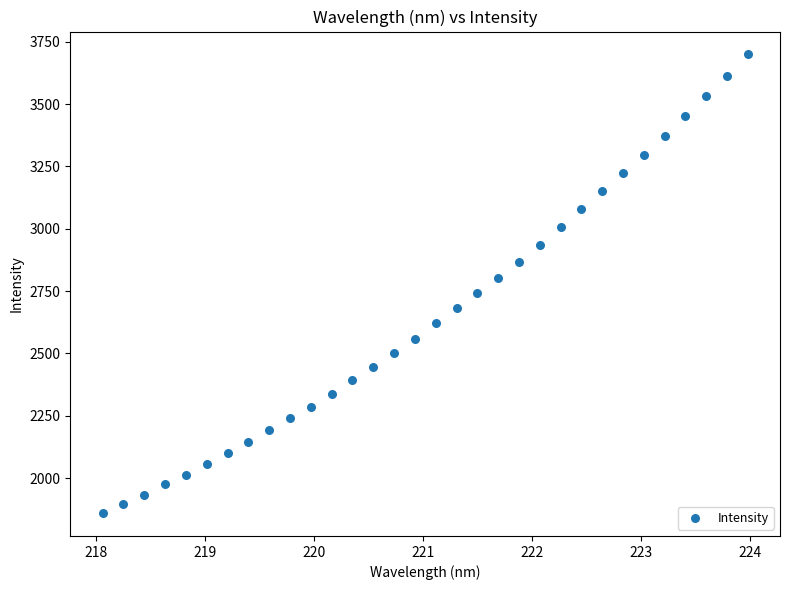

What is the range of Y values (max minus min)?

1838.5